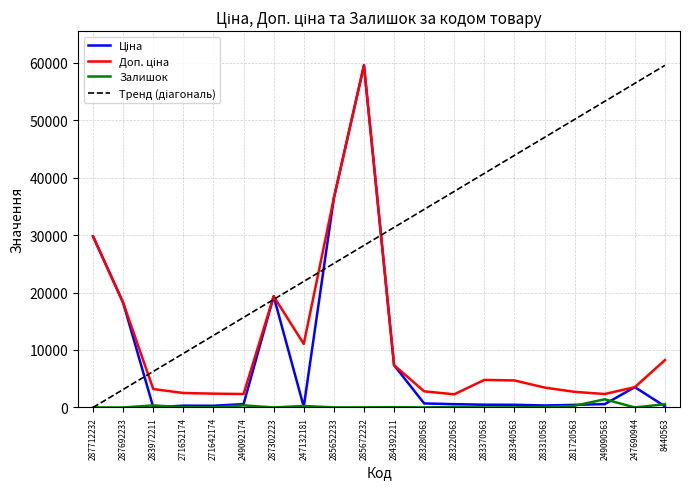

At which category is the sum across all series the highest?

285672232